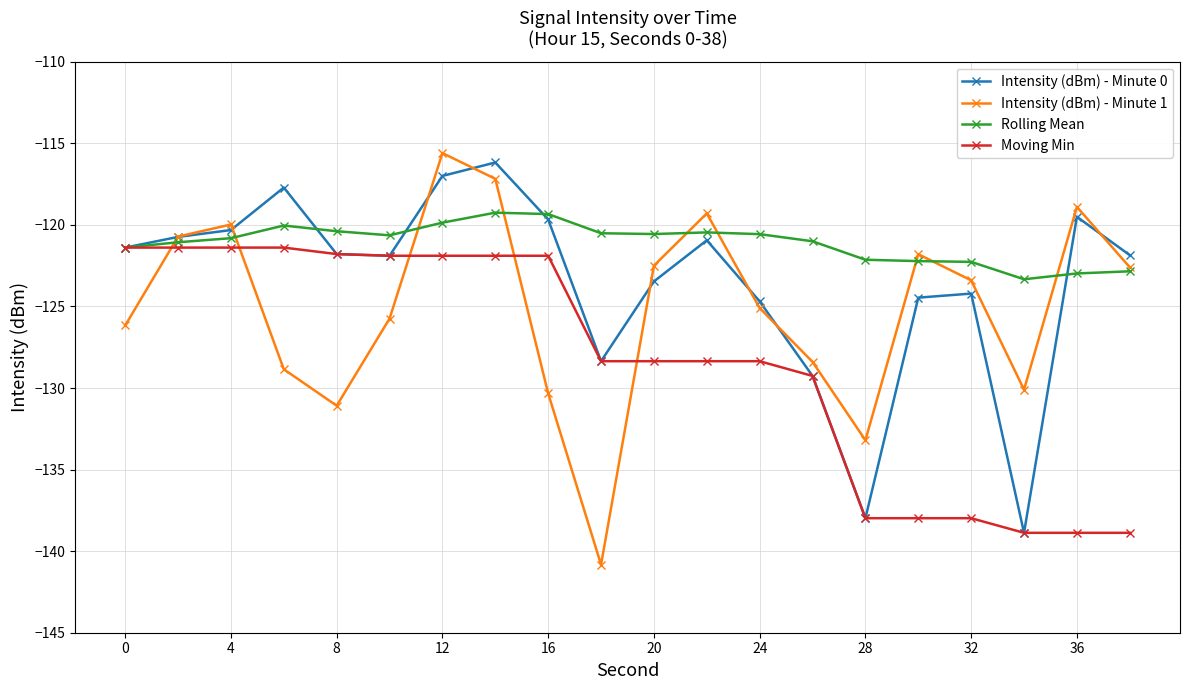

What is the difference between the second highest and minimum values in the Intensity (dBm) - Minute 0 series?

21.9